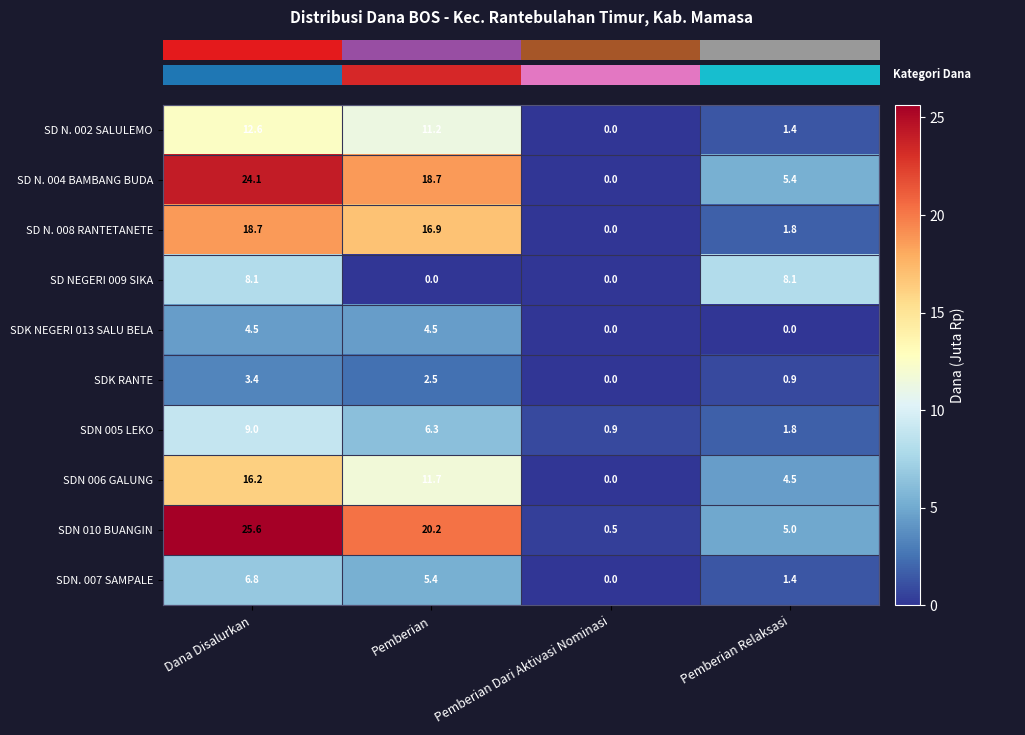

Which series has the largest range (max minus min)?

SDN 010 BUANGIN